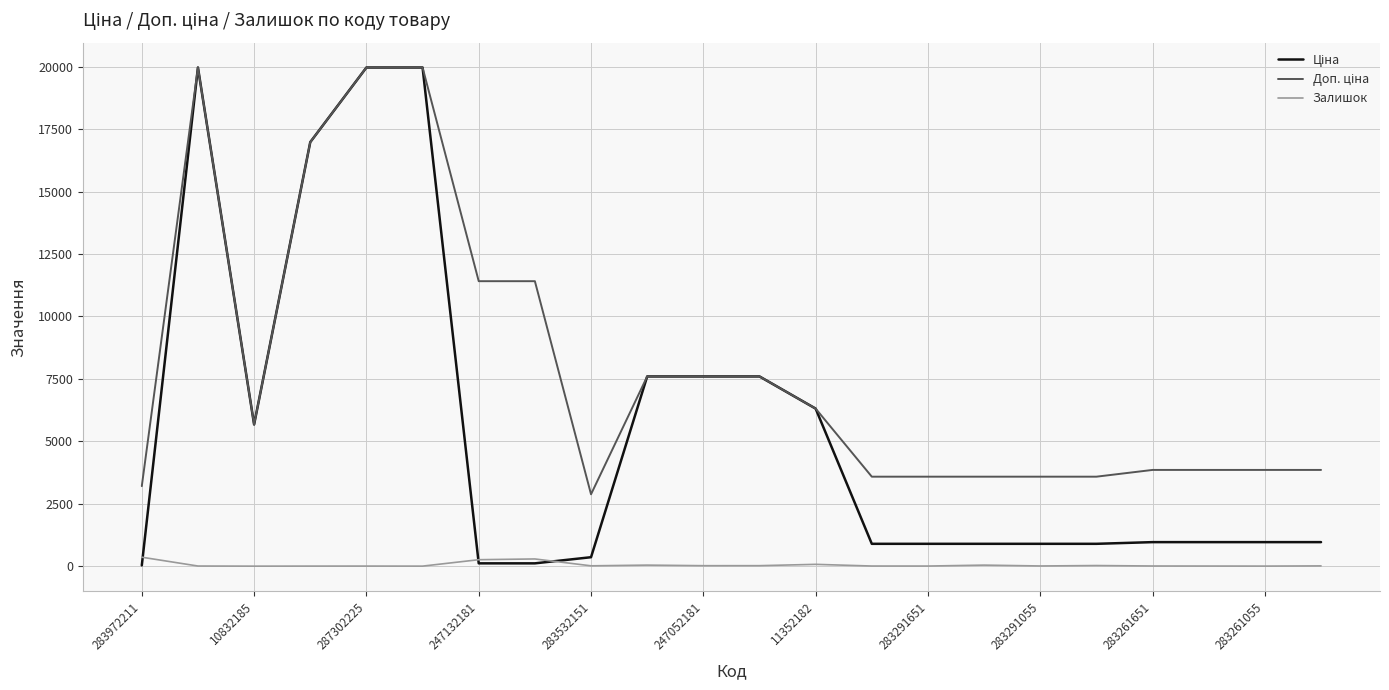

What is the difference between the maximum and minimum values in the Залишок series?

358.0